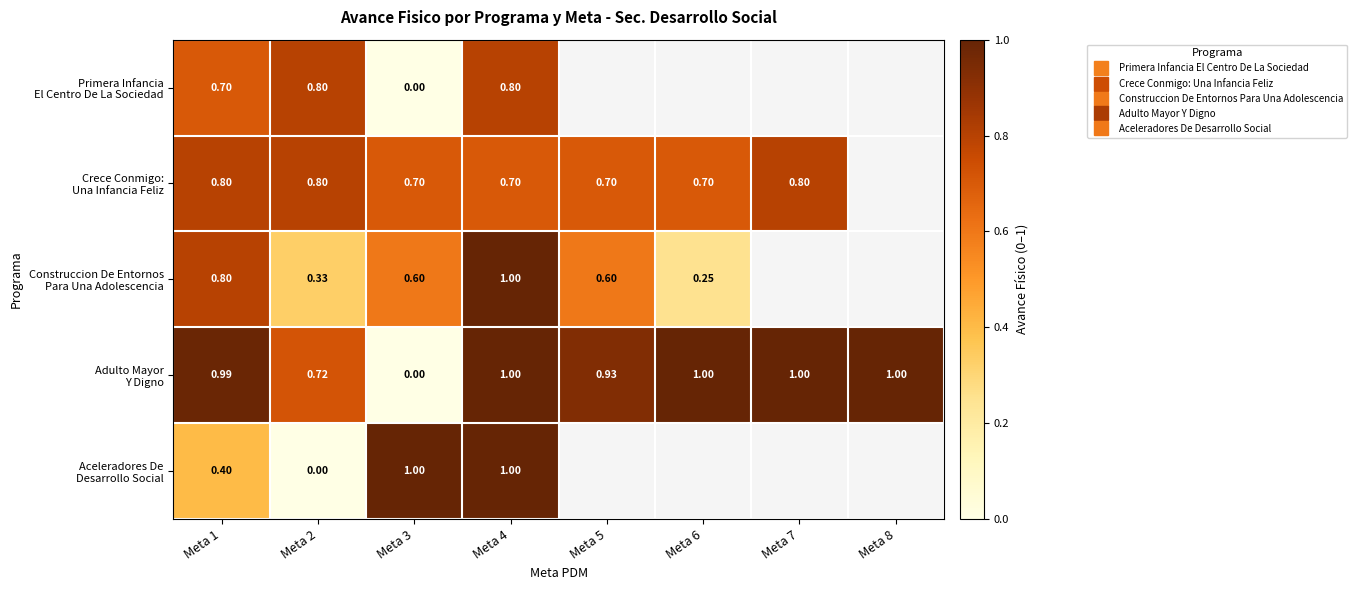

How many positive values does the Primera Infancia El Centro De La Sociedad series have?

3